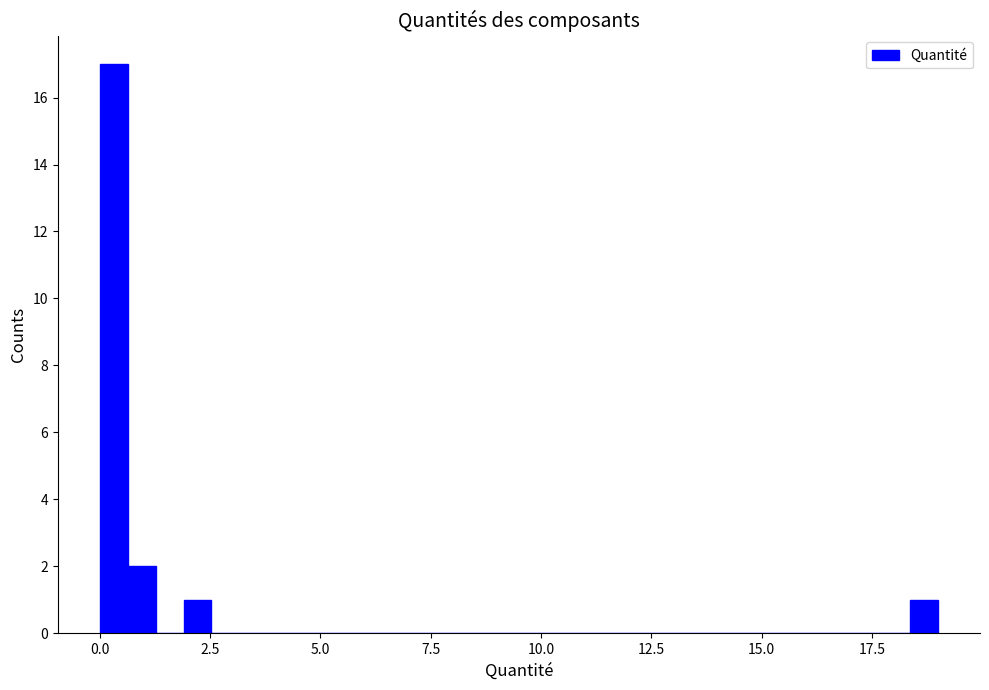

Around what value on the x-axis is the tallest bar? Give the approximate position of its centre, as read against the axis.

0.5